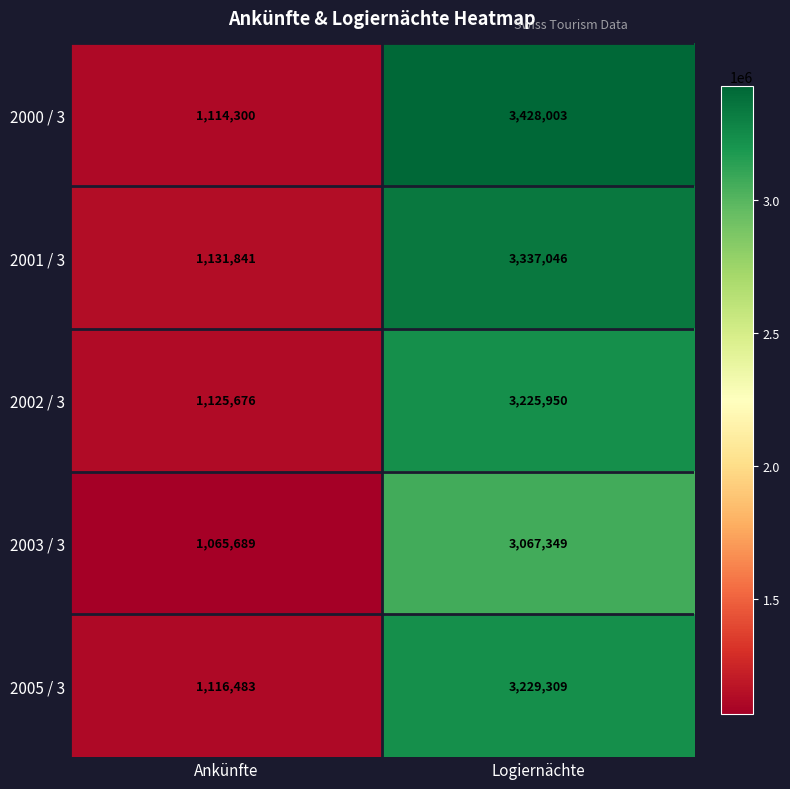

What is the total value across all series at Logiernächte?

16287657